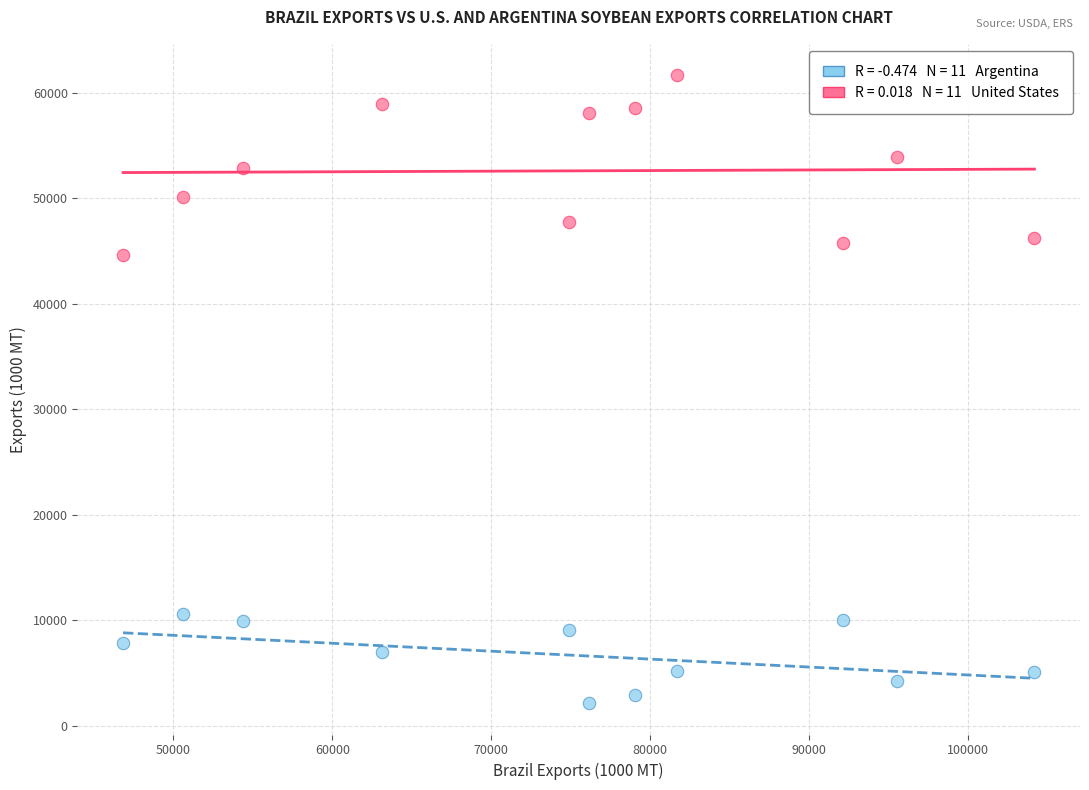

Across all data points, what is the range of Y values (max minus min)?

59532